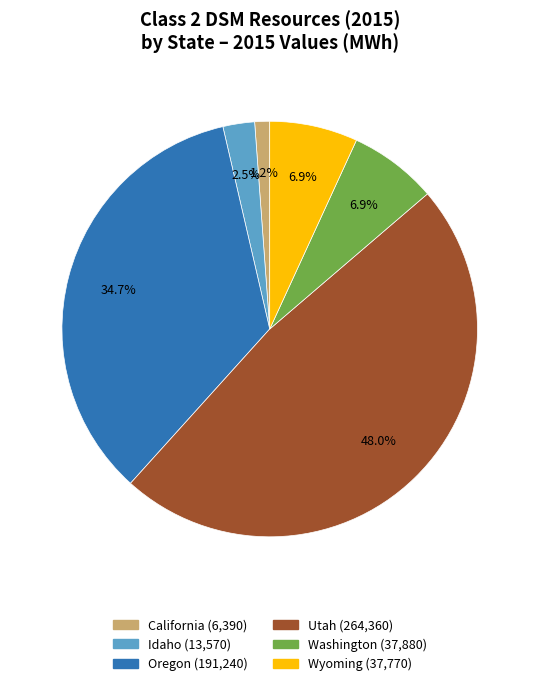

Is there any slice that represents more than half of the pie?

No